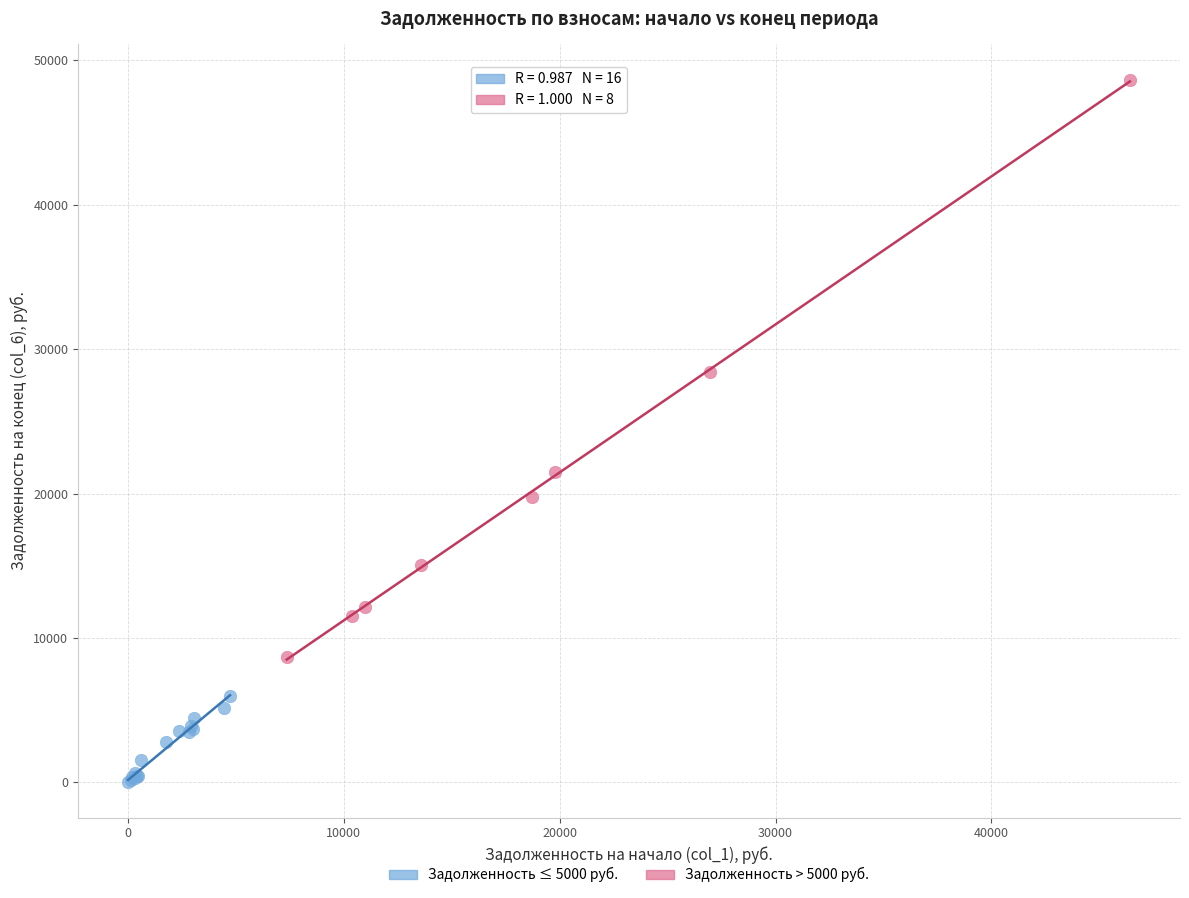

Which series reaches the maximum Y coordinate?

Задолженность > 5000 руб.